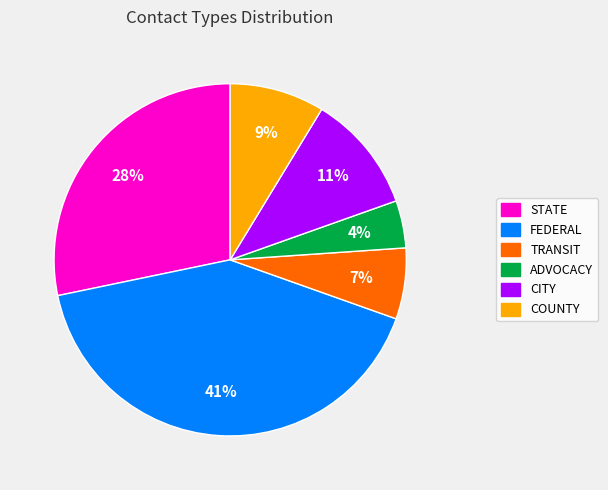

Combined, do TRANSIT and ADVOCACY account for over 50%?

No